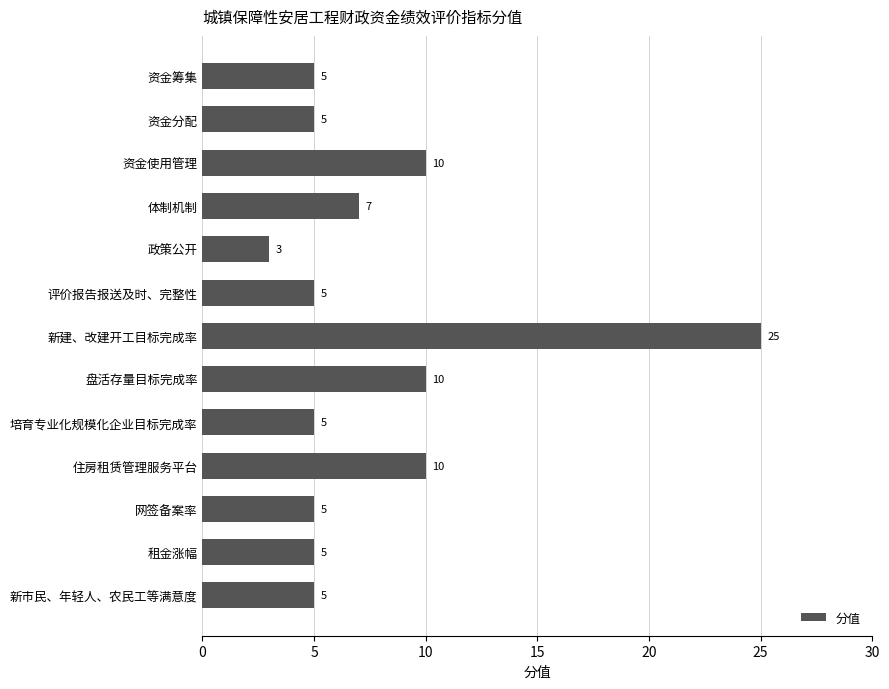

What is the label of the 1st bar from the bottom?

新市民、年轻人、农民工等满意度